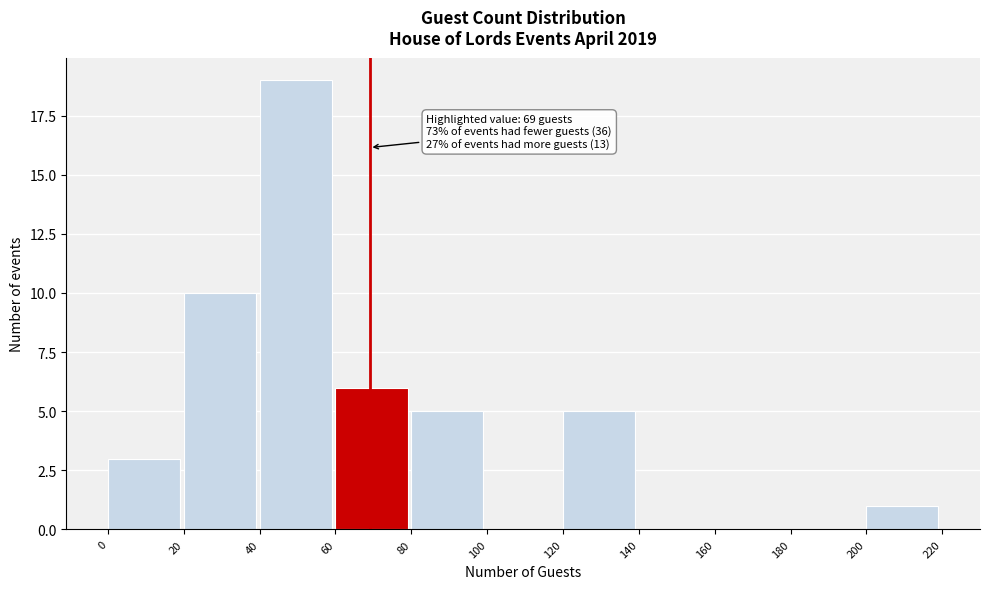

Over which range of the x-axis is the bar tallest?

40 to 60